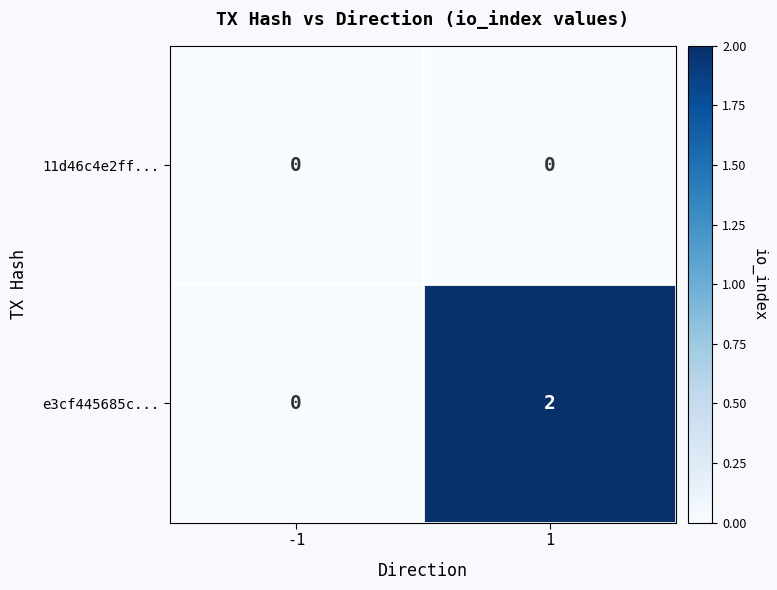

Between -1 and 1, which series saw the biggest shift?

e3cf445685c...